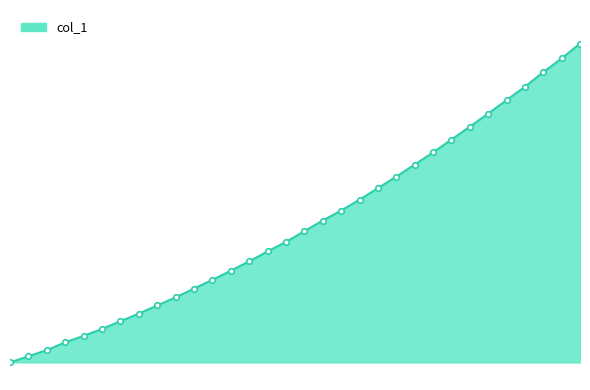

What is the sum of all values?

57875.5